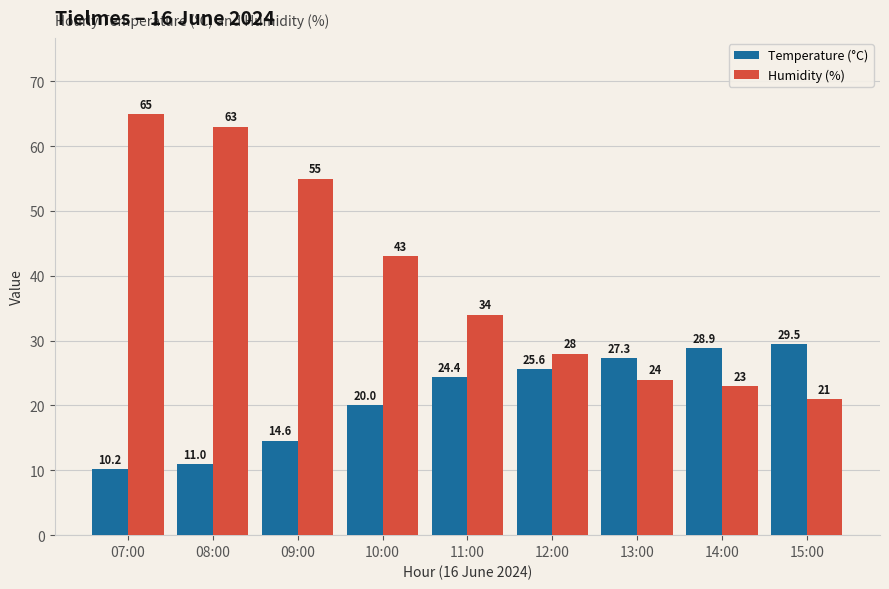

Reading left to right, what are all the values shown in this chart?

Temperature (°C): 07:00=10.2	08:00=11.0	09:00=14.6	10:00=20.0	11:00=24.4	12:00=25.6	13:00=27.3	14:00=28.9	15:00=29.5
Humidity (%): 07:00=65.0	08:00=63.0	09:00=55.0	10:00=43.0	11:00=34.0	12:00=28.0	13:00=24.0	14:00=23.0	15:00=21.0